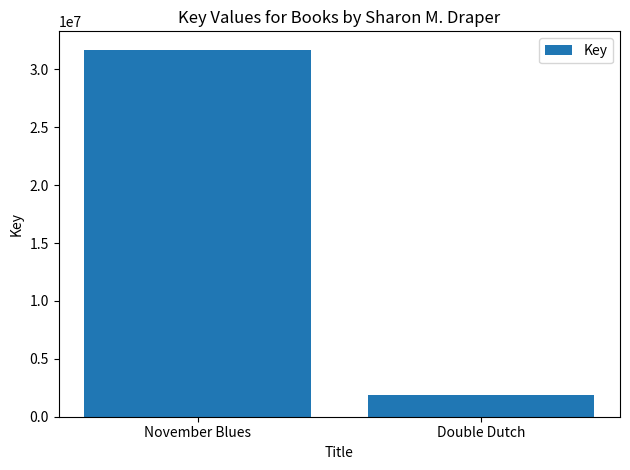

What is the sum of the values at November Blues and Double Dutch?

33611539